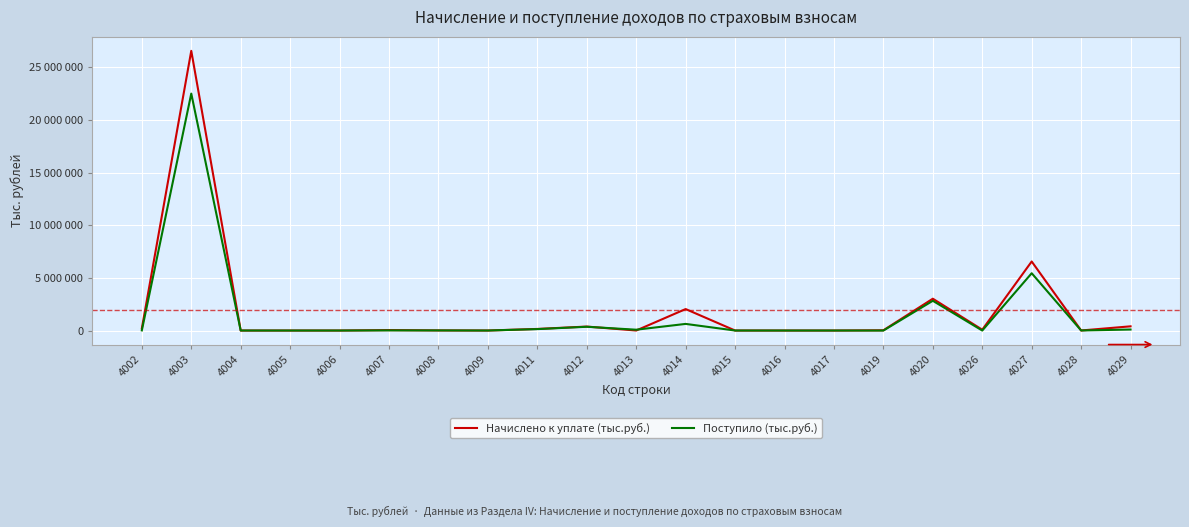

What is the sum of all Поступило (тыс.руб.) values?

32103792